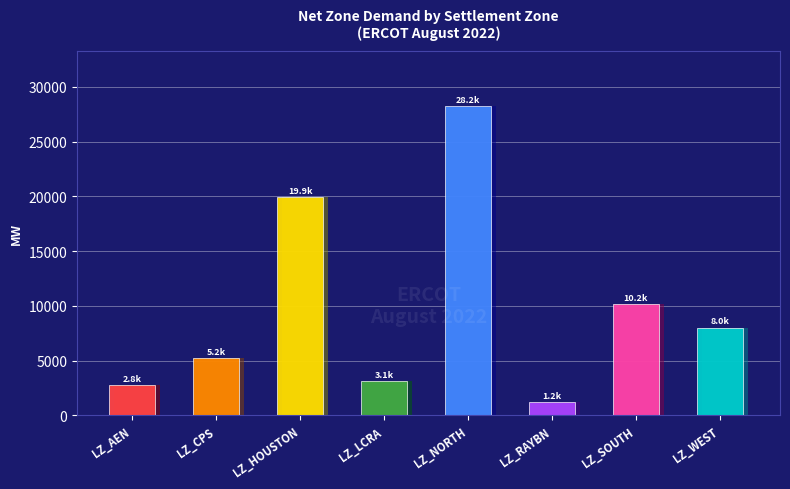

What is the value of the Total Demand (MW) bar at the 7th from the left?

10158.0